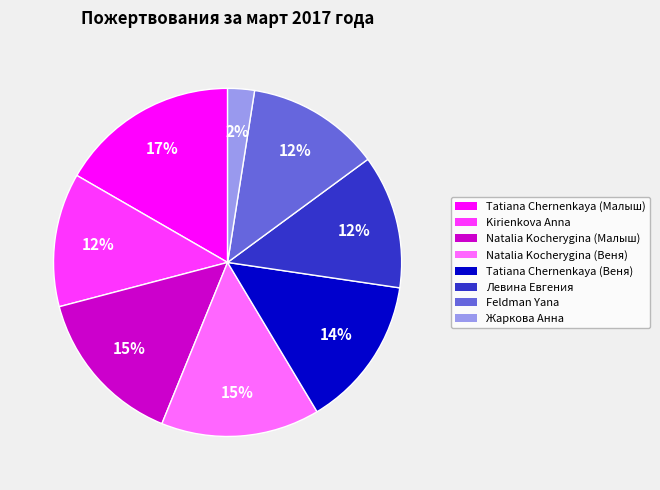

Does any single category account for the majority?

No